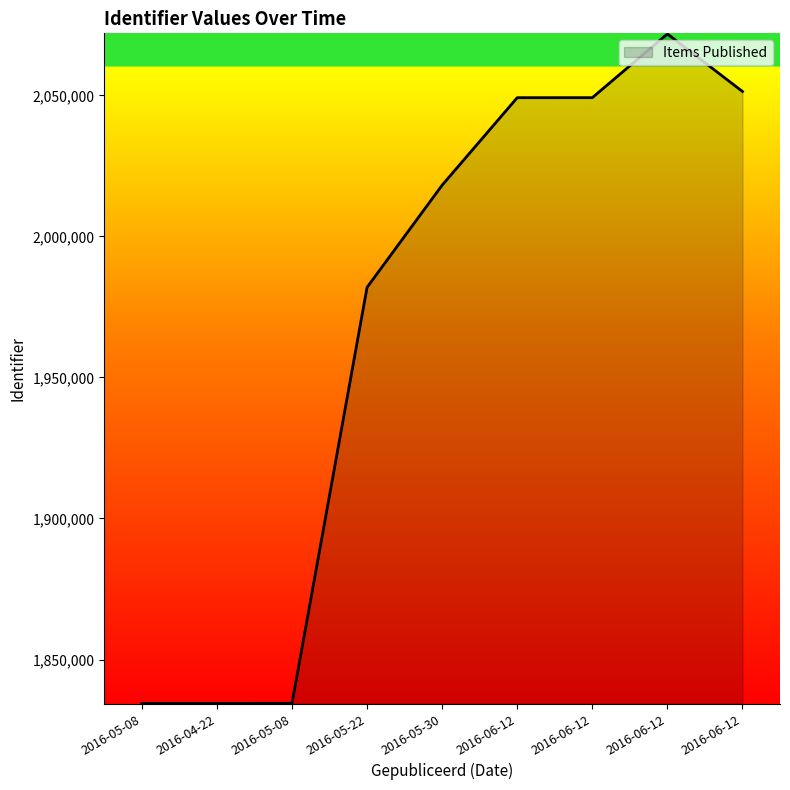

Is it true that the value at 2016-05-30 is 2943210?

False